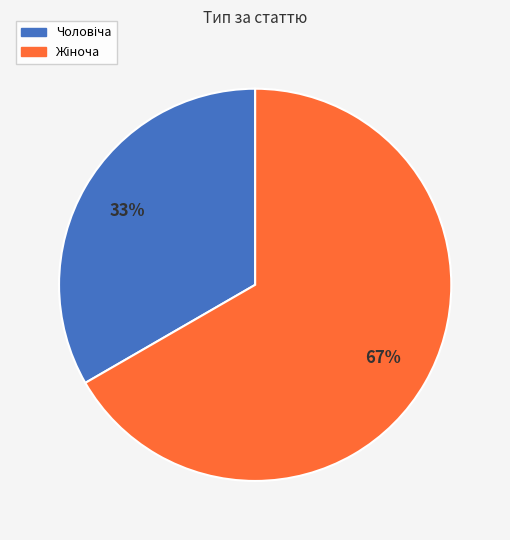

Does any single category account for the majority?

Yes